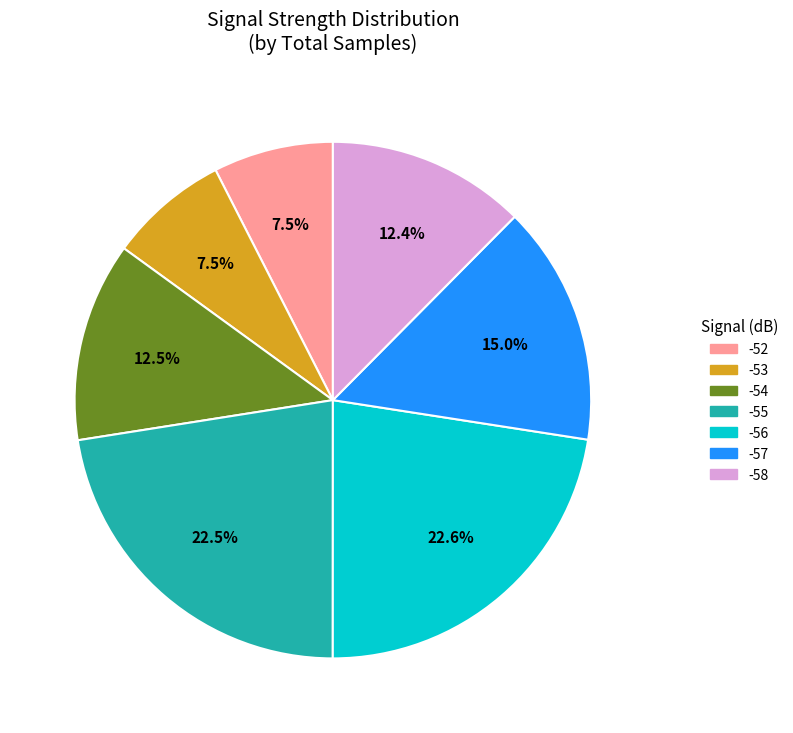

Is -56 the majority of the pie?

No